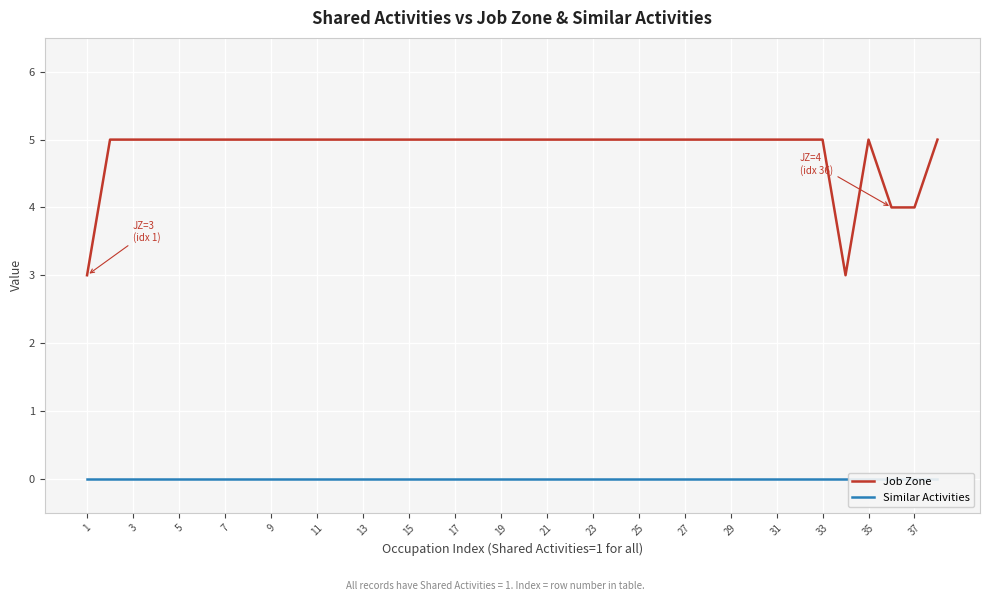

Rank the series by their average value, from highest to lowest.

Job Zone, Similar Activities